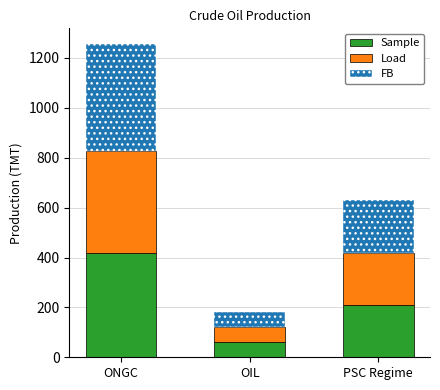

What is the total value across all series at ONGC?

1255.9